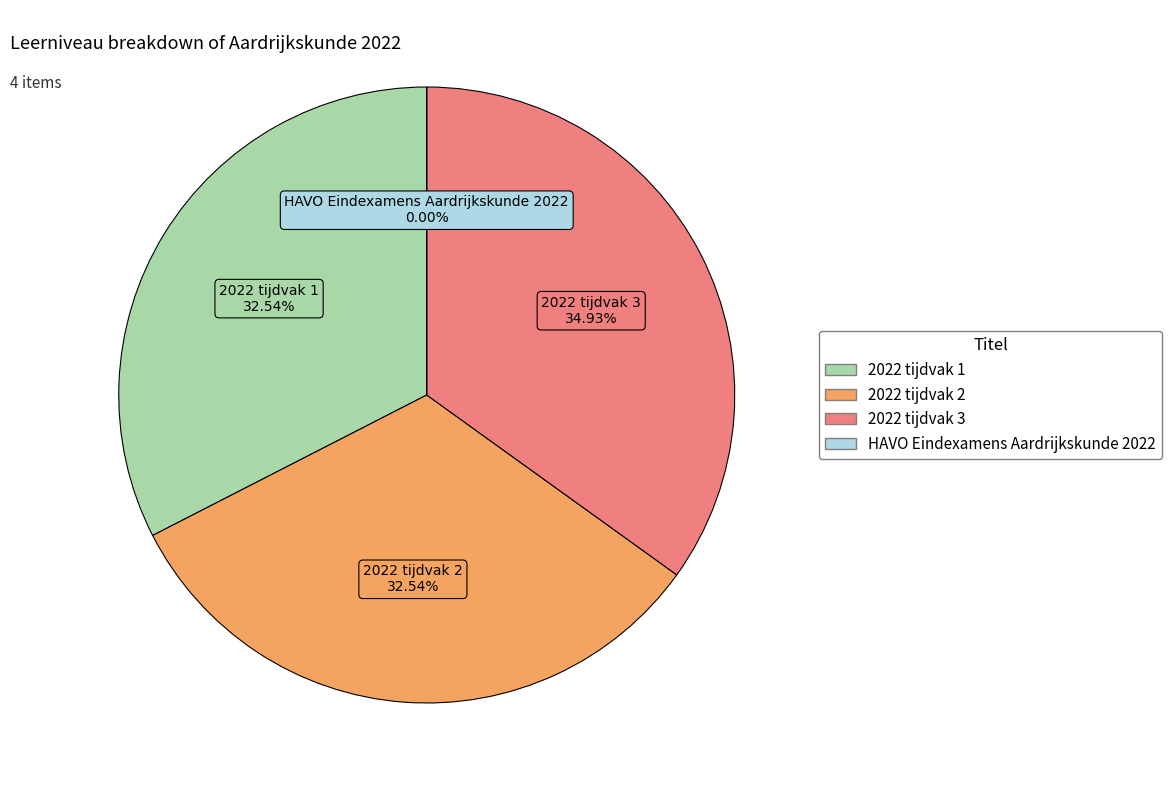

What percentage is the 2022 tijdvak 2 slice, to the nearest percent?

33%